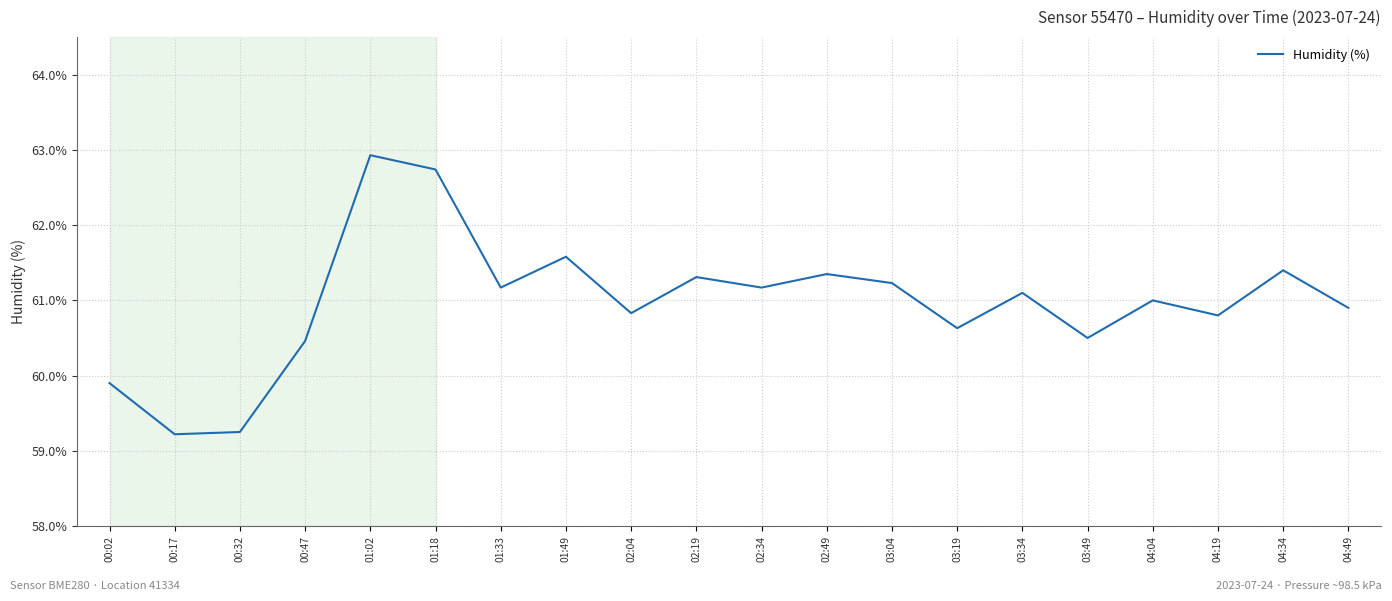

How many series are shown in this chart?

1